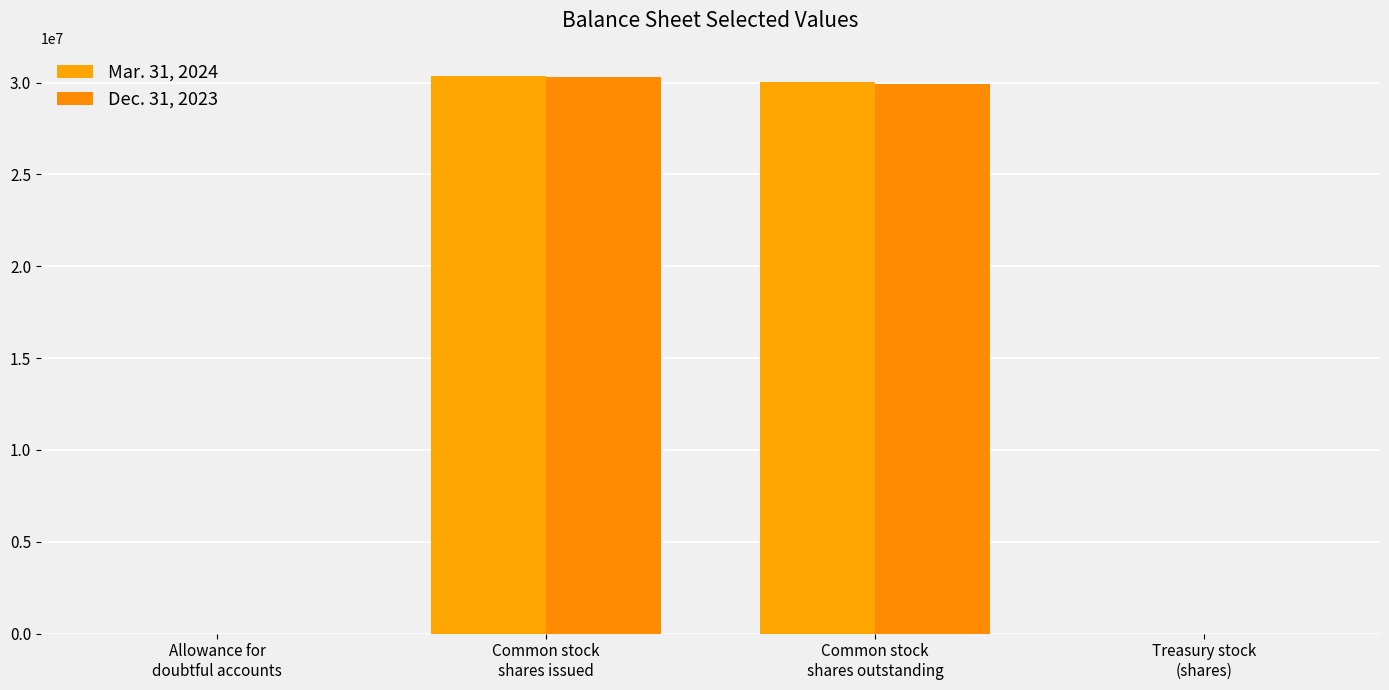

What value does the Mar. 31, 2024 series have at Common stock
shares outstanding, to the nearest 100?

30036000